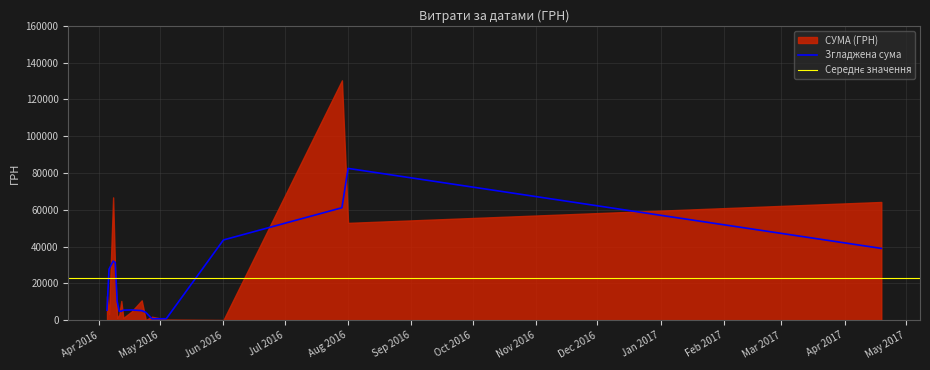

Where is Згладжена сума nearest to the value 41690?

Jun 2016